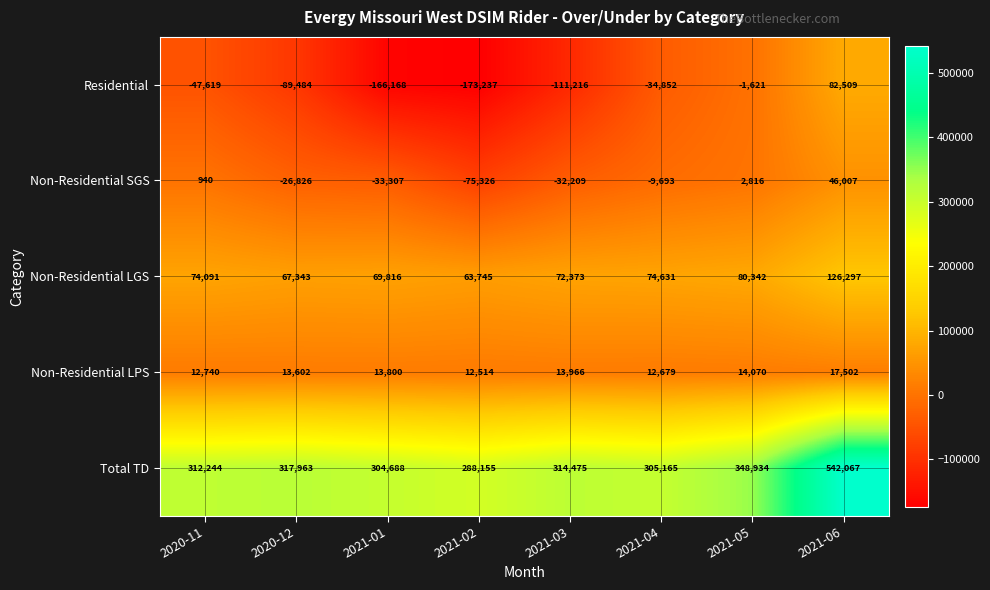

What is the total value across all series at 2021-01?

188829